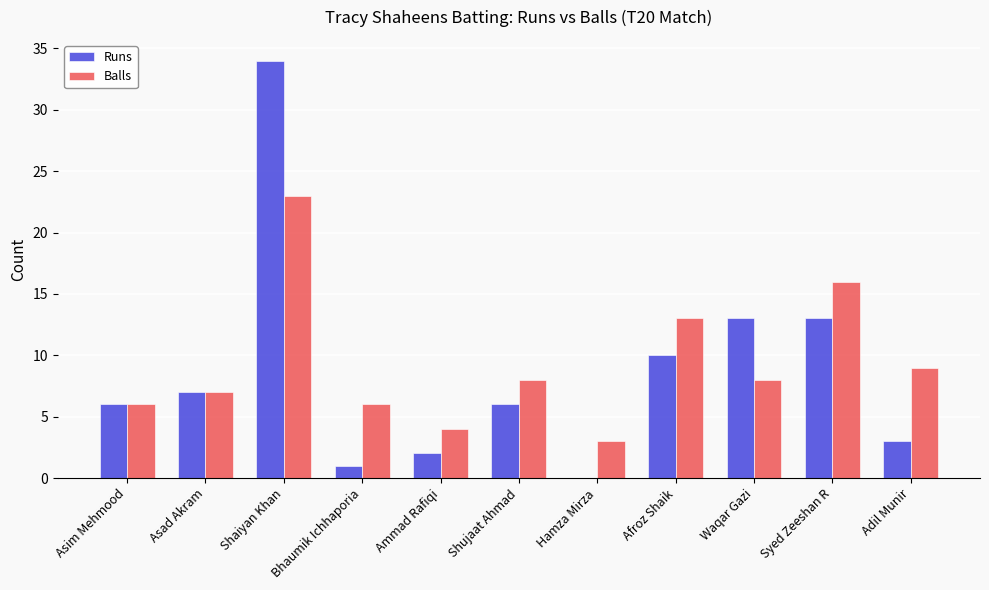

Reading right to left, transcribe all the data shown in this chart.

Runs: 3	13	13	10	0	6	2	1	34	7	6
Balls: 9	16	8	13	3	8	4	6	23	7	6